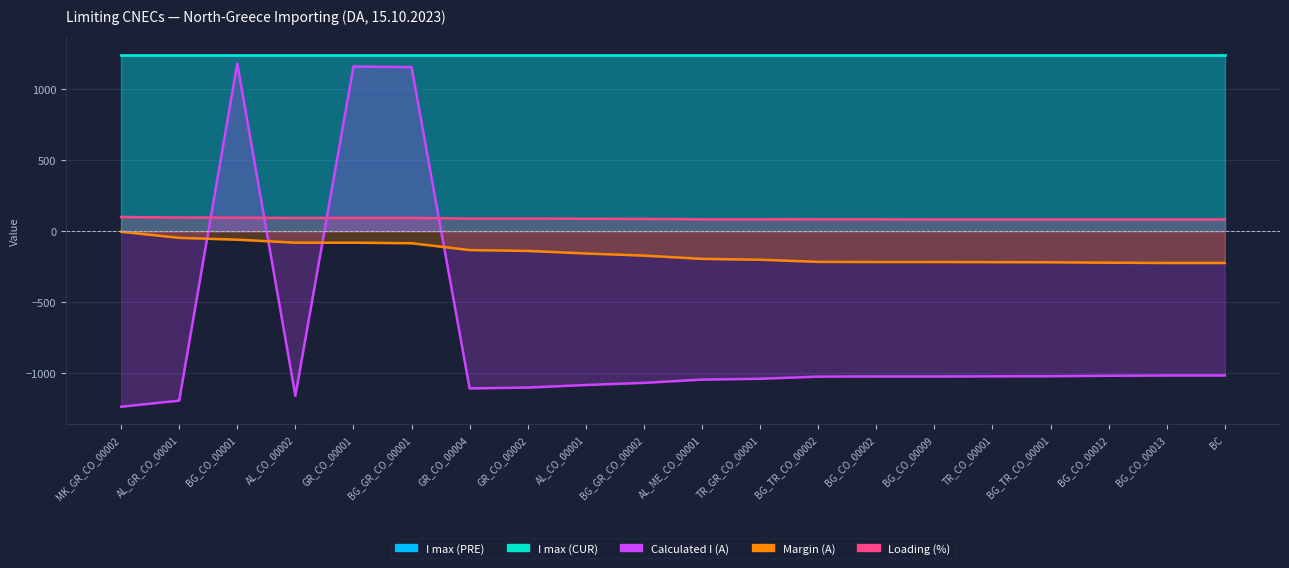

Which series has the widest spread of values?

Calculated I (A)